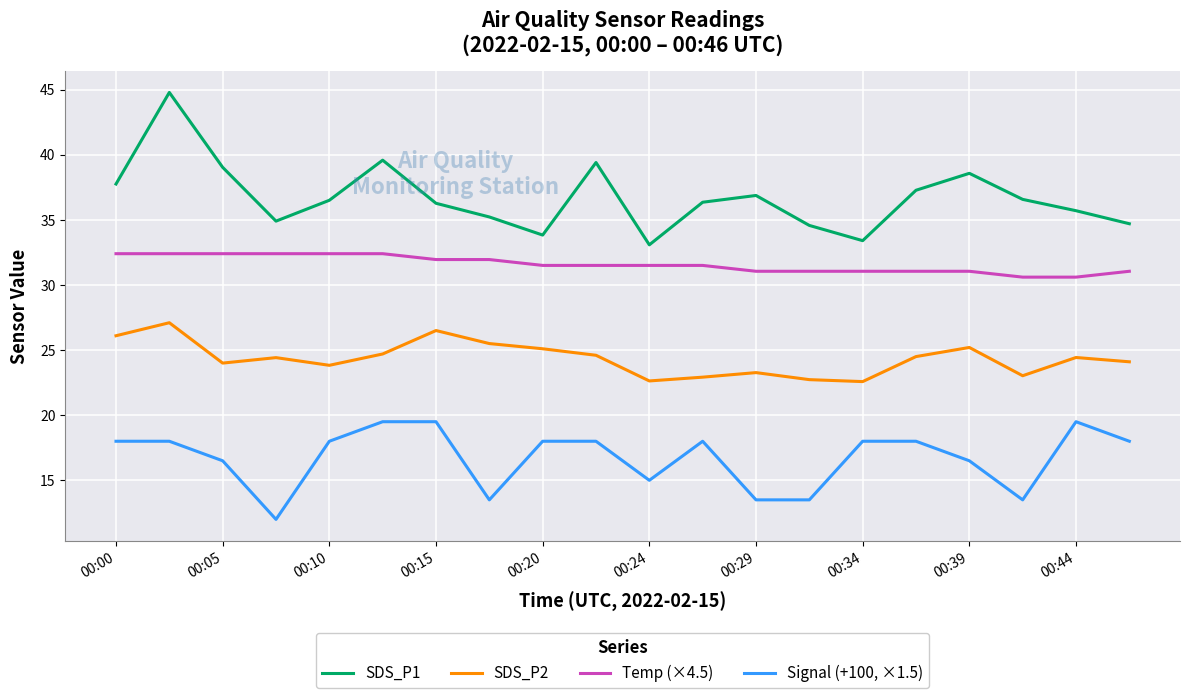

Rank the series by their average value, from highest to lowest.

SDS_P1, Temp (×4.5), SDS_P2, Signal (+100, ×1.5)